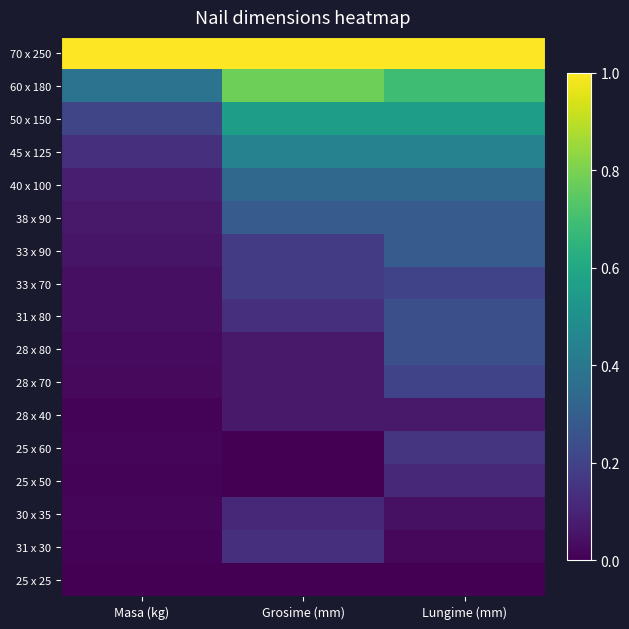

Which series changed the most between Masa (kg) and Grosime (mm)?

60 x 180